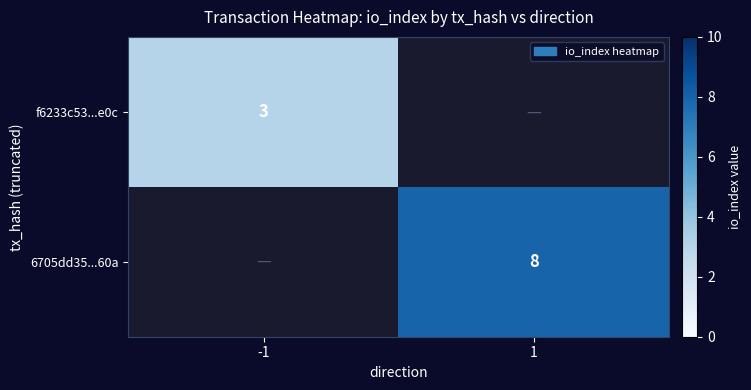

Which category has the highest value across all series?

1